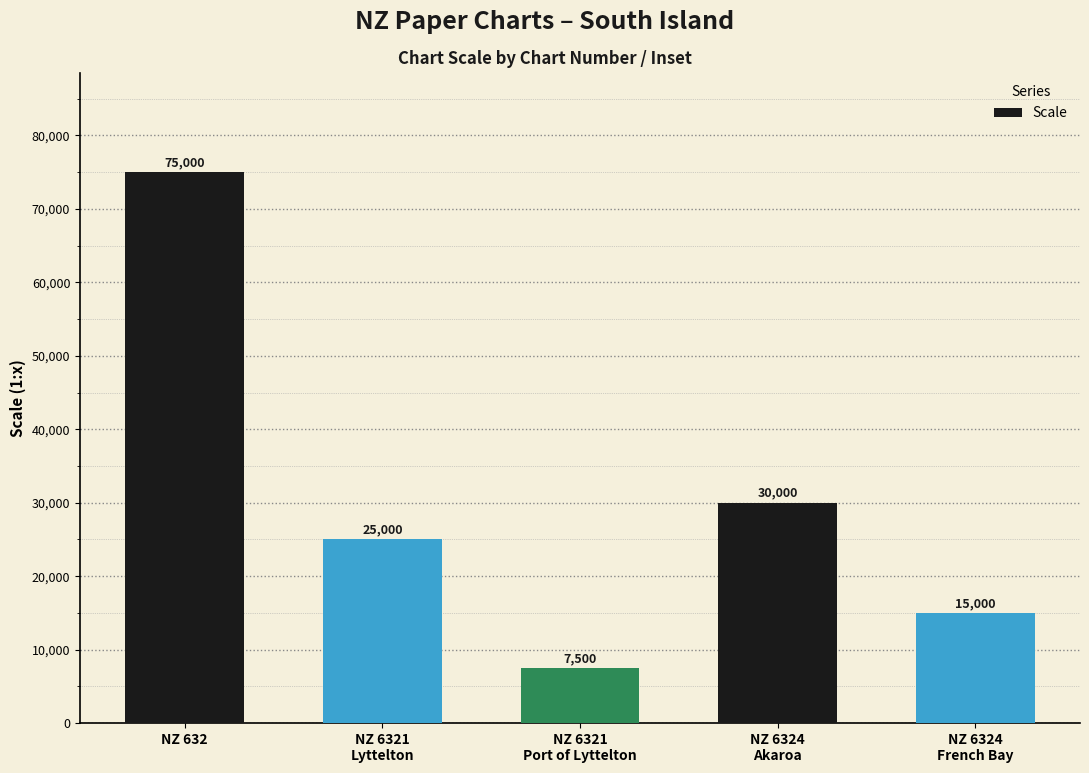

Which category has the highest value across all series?

NZ 632